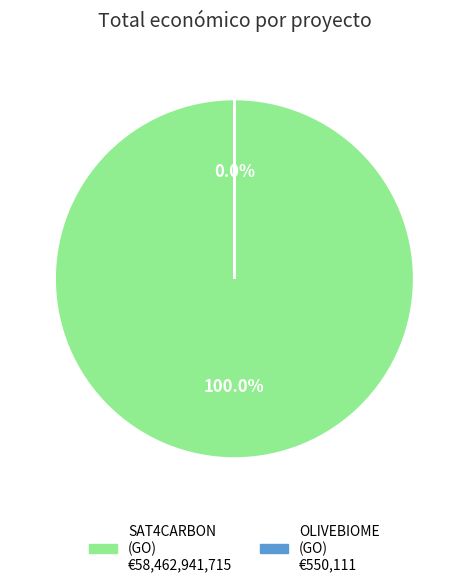

Count the number of slices in the pie.

2